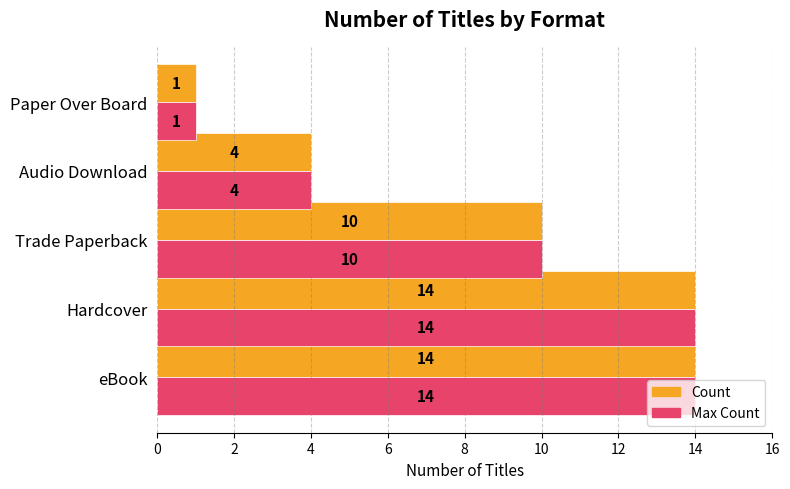

What is the greatest value displayed?

14